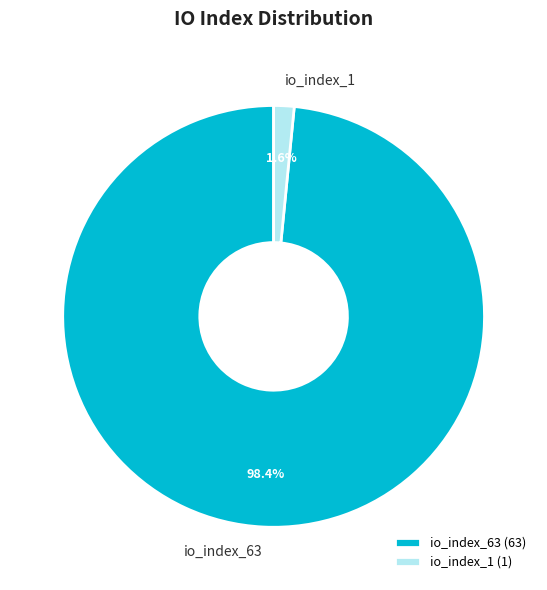

Does io_index_63 represent more than half of the total?

Yes